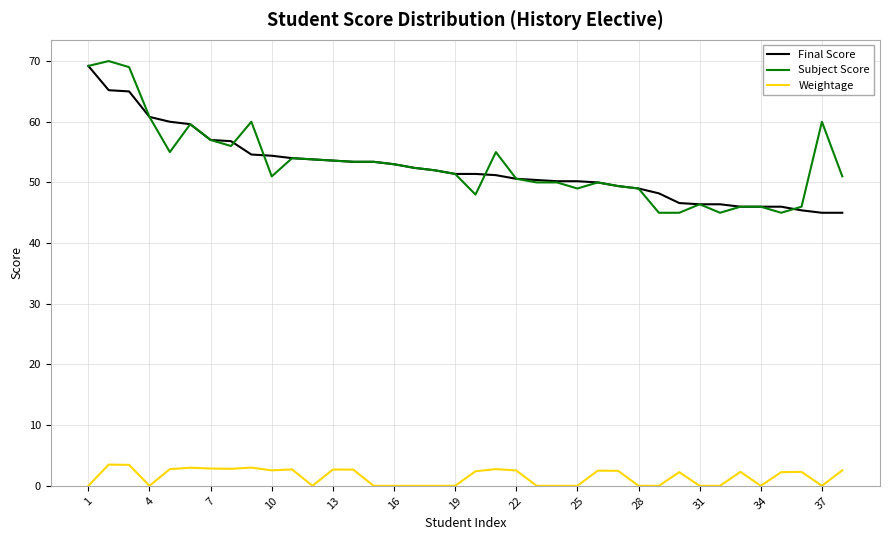

What is the maximum value shown in the chart?

70.0